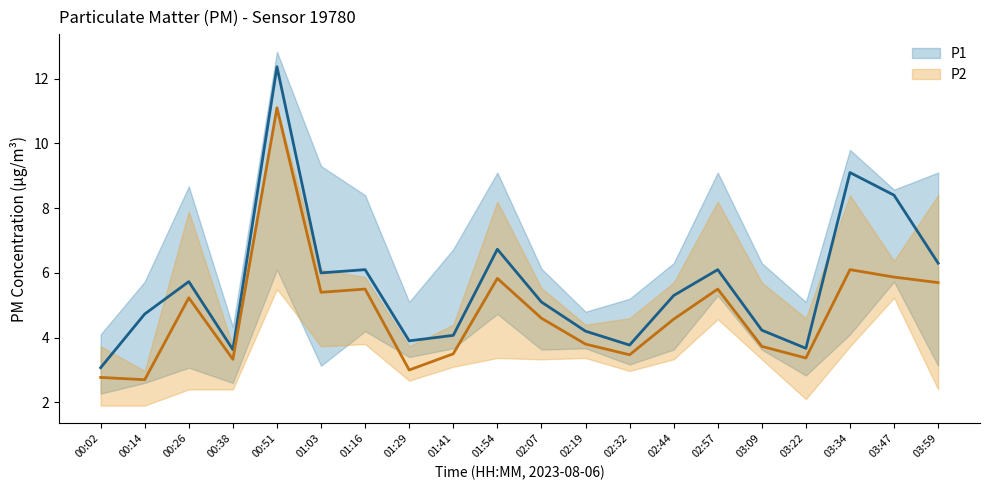

True or false: P2 has a value of 3.8 at 02:19.

True